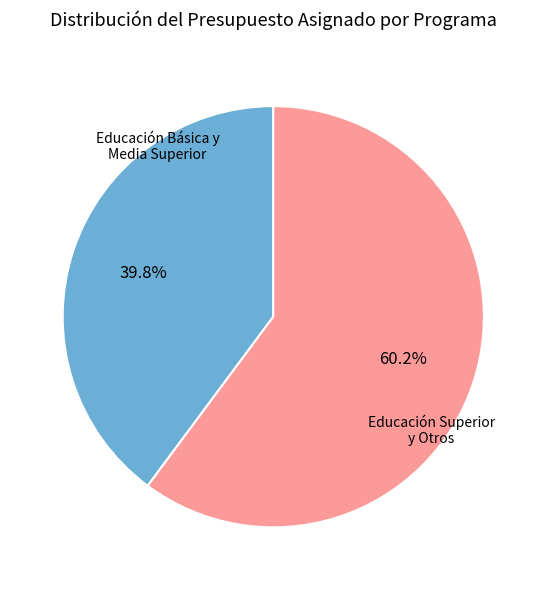

Does any single category account for the majority?

Yes